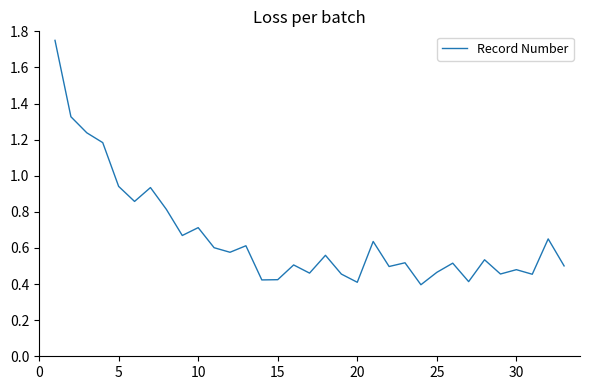

What is the difference between the maximum and minimum values?

1.4